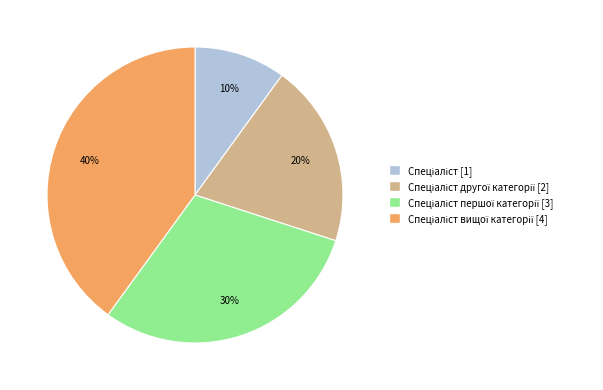

Is there any slice that represents more than half of the pie?

No